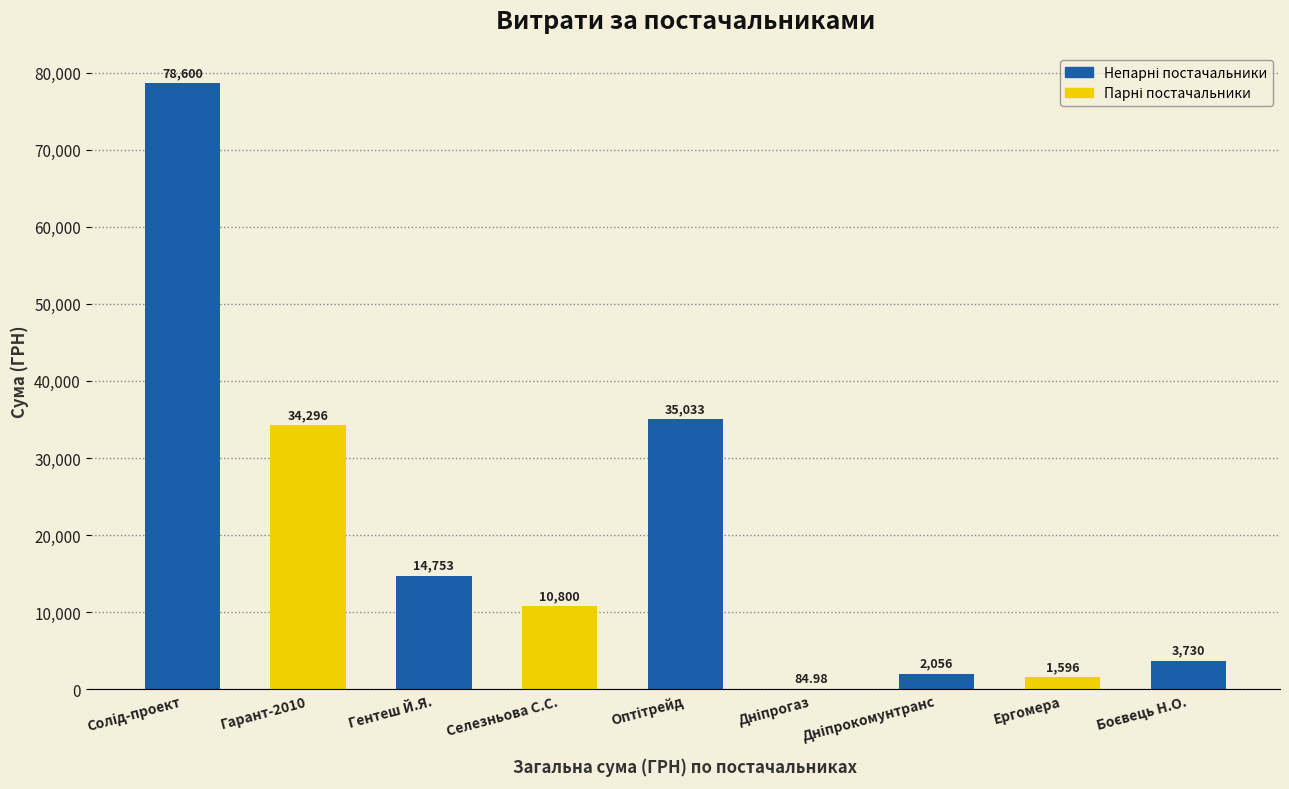

How many categories are shown in the chart?

9